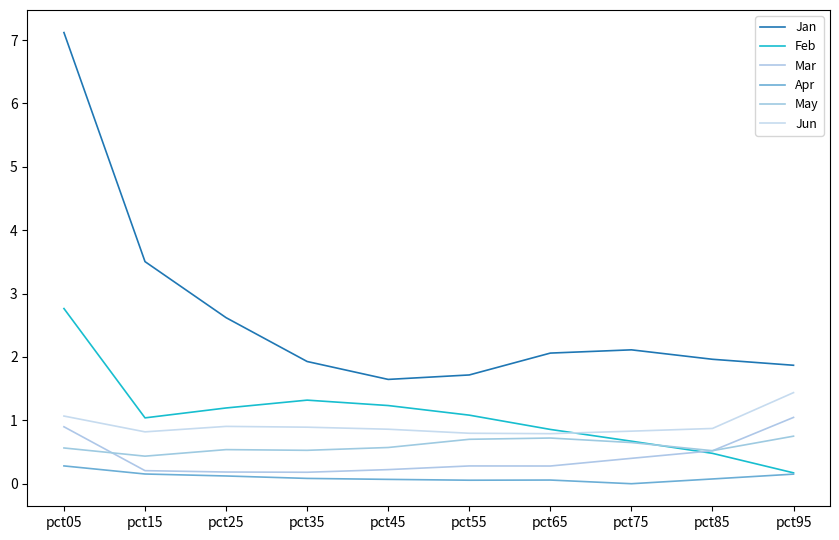

The value of May at pct15 is 0.7. True or false?

False